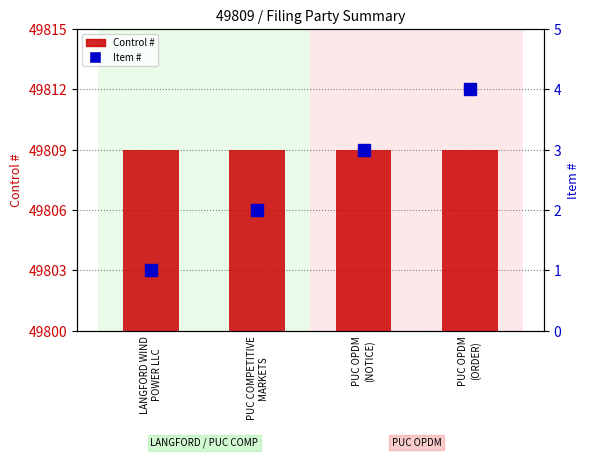

Which series has the largest total across all categories?

Control #